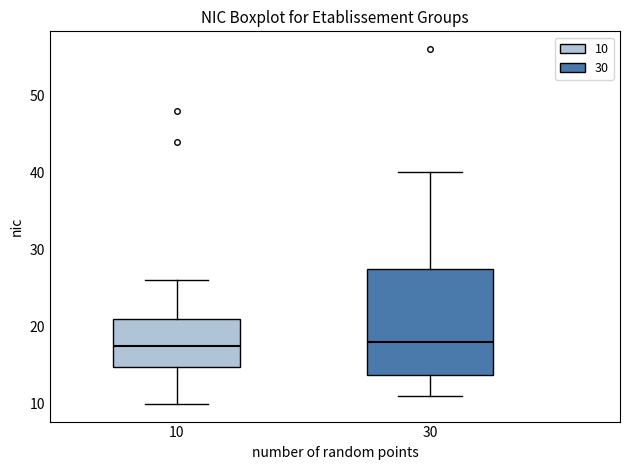

Which box is the tallest, from its lower edge to its upper edge?

30